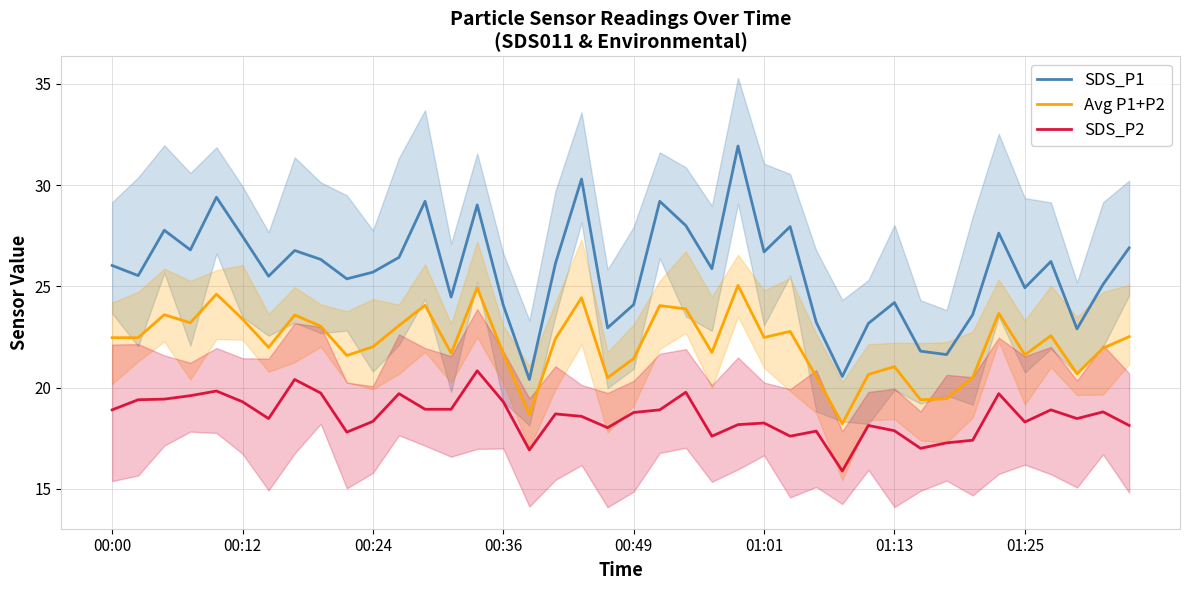

Is it true that SDS_P1 equals 21.6 at 32?

True